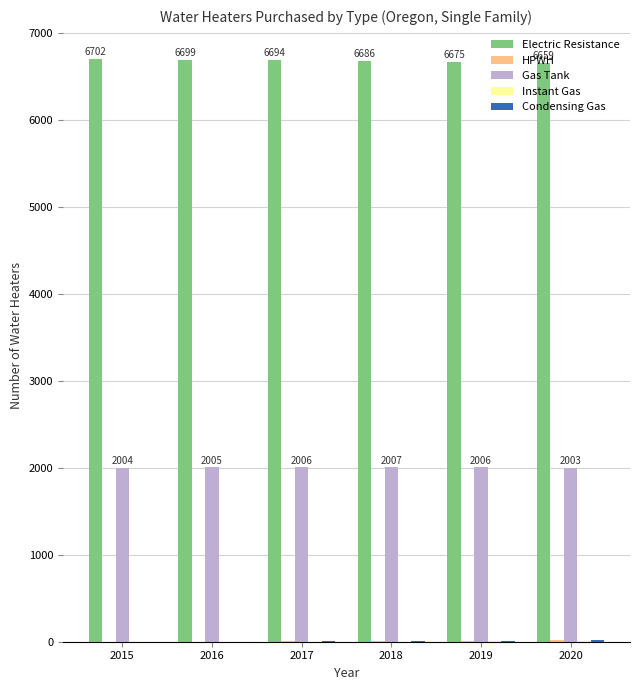

What is the sum of all Electric Resistance values?

40115.5